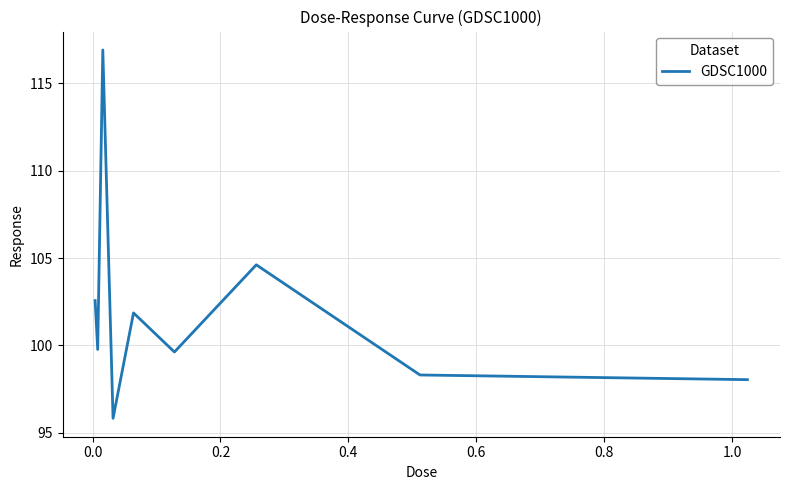

What is the maximum value shown in the chart?

116.9